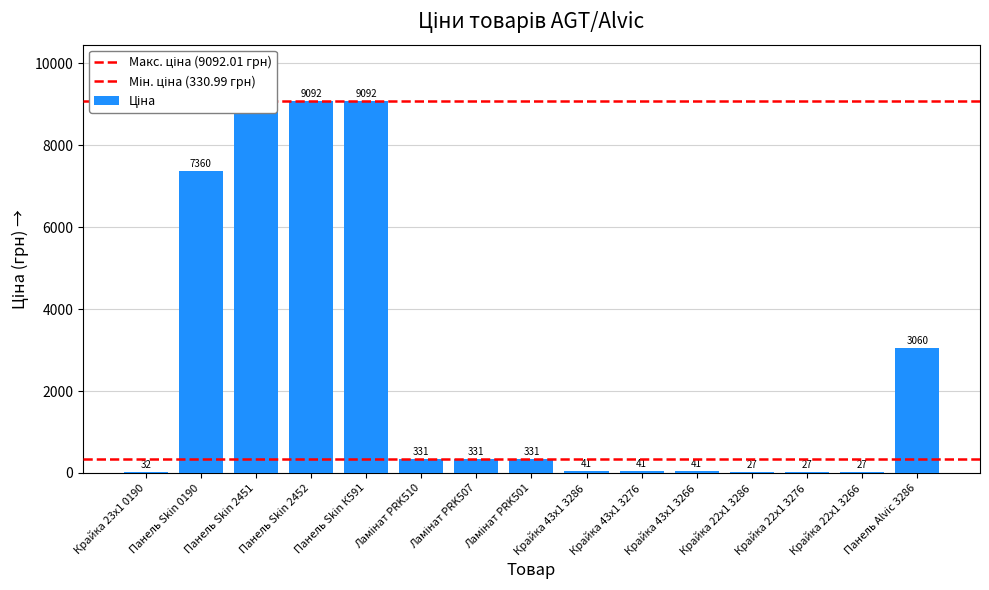

At which category does the chart reach its minimum across all series?

Крайка 22x1 3286